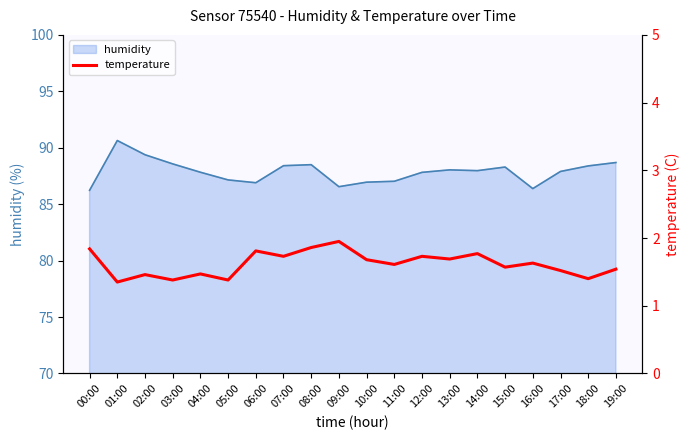

How many interior local valleys (lower than both neighbors) does the data have?

8